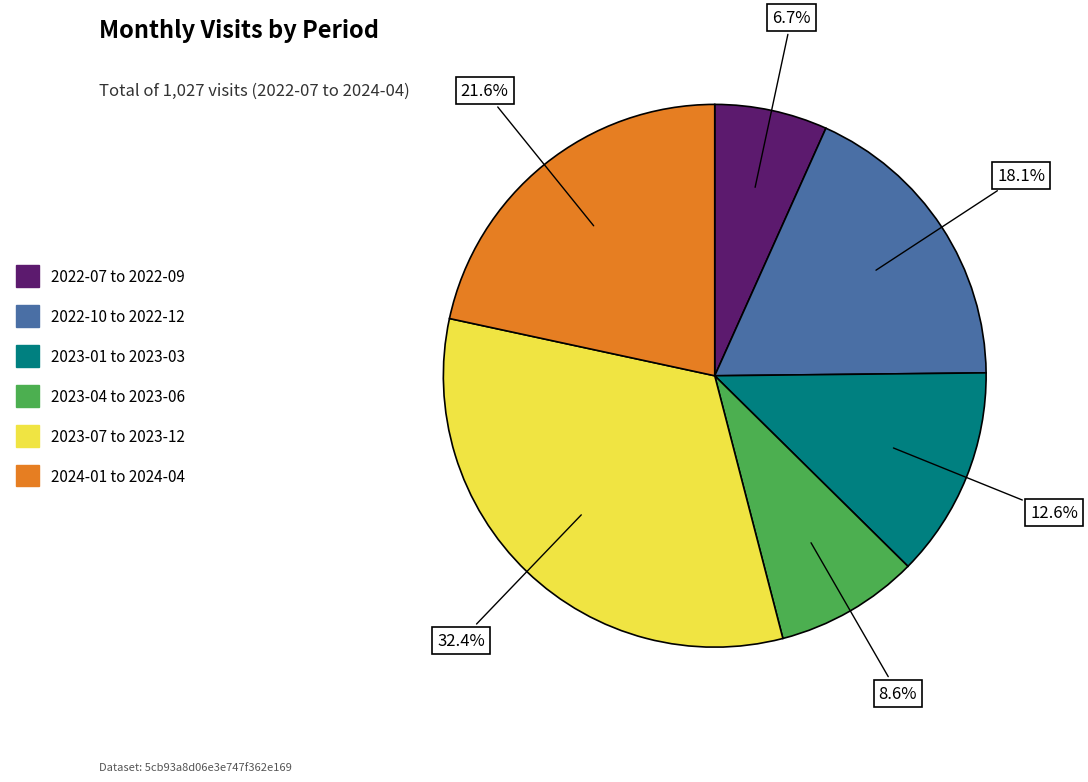

Does any single category account for the majority?

No